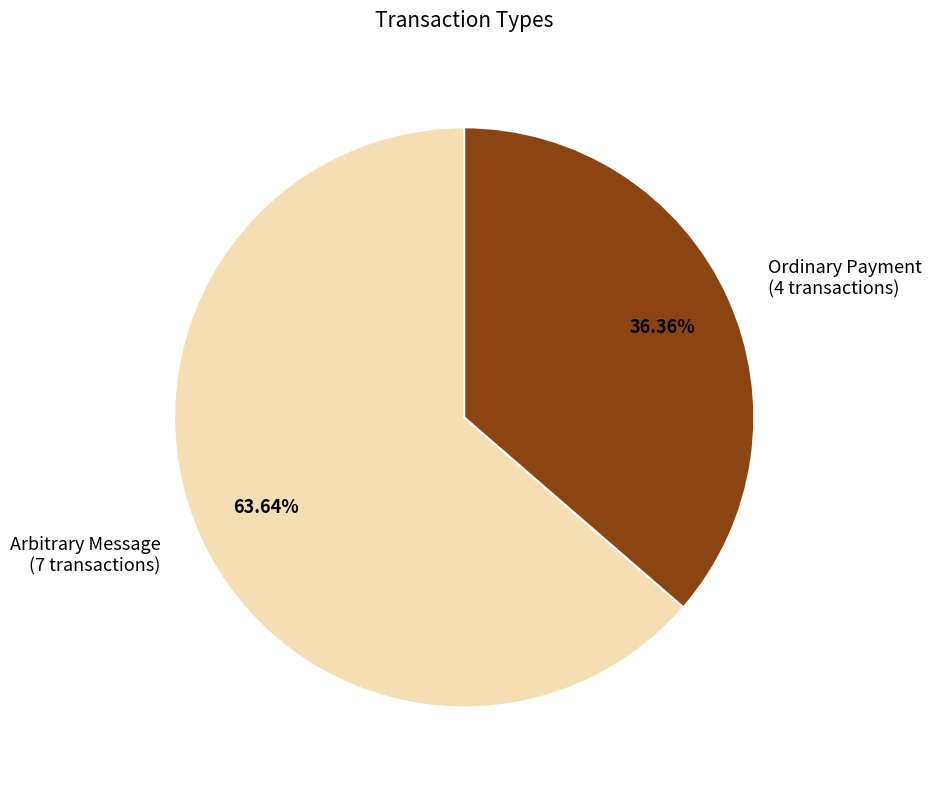

Is the sum of Arbitrary Message (7 transactions) and Ordinary Payment (4 transactions) greater than half?

Yes